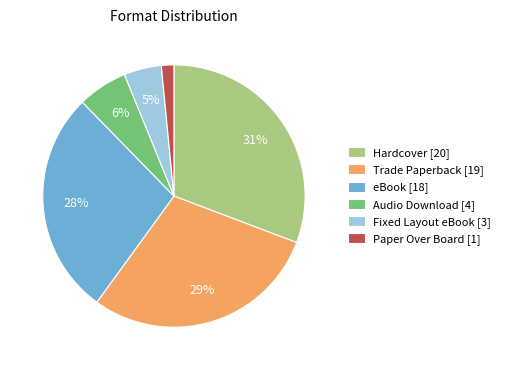

To the nearest percent, what is the average slice percentage?

17%